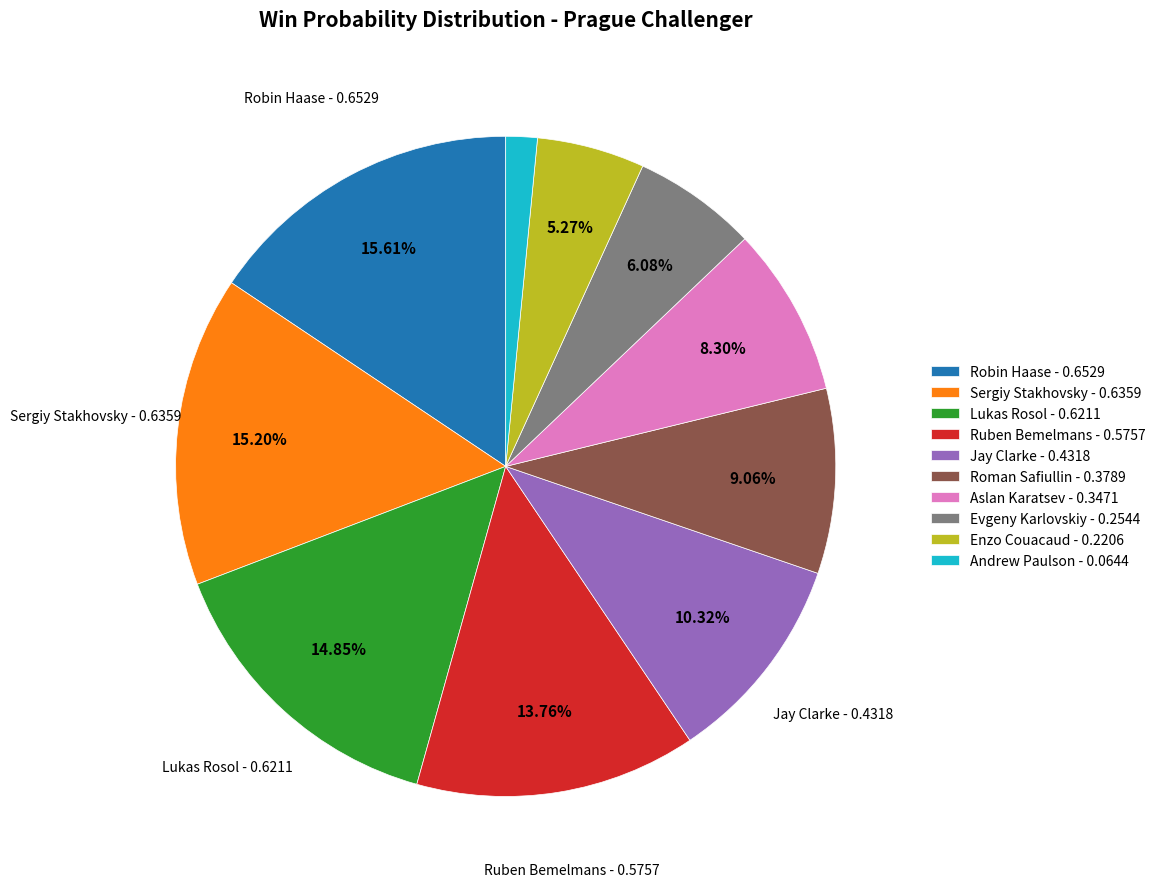

To the nearest percent, what is the difference between the Ruben Bemelmans and Aslan Karatsev slice percentages?

5%